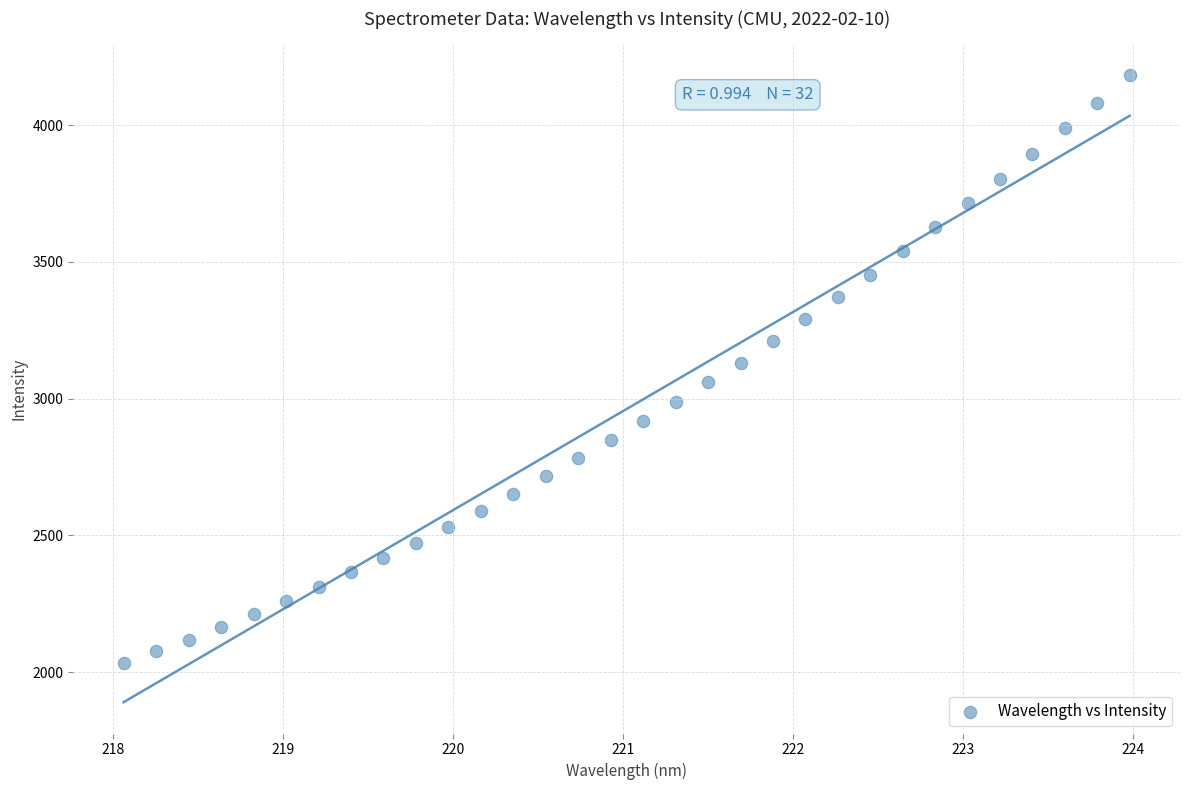

What is the range of X values (max minus min)?

5.9